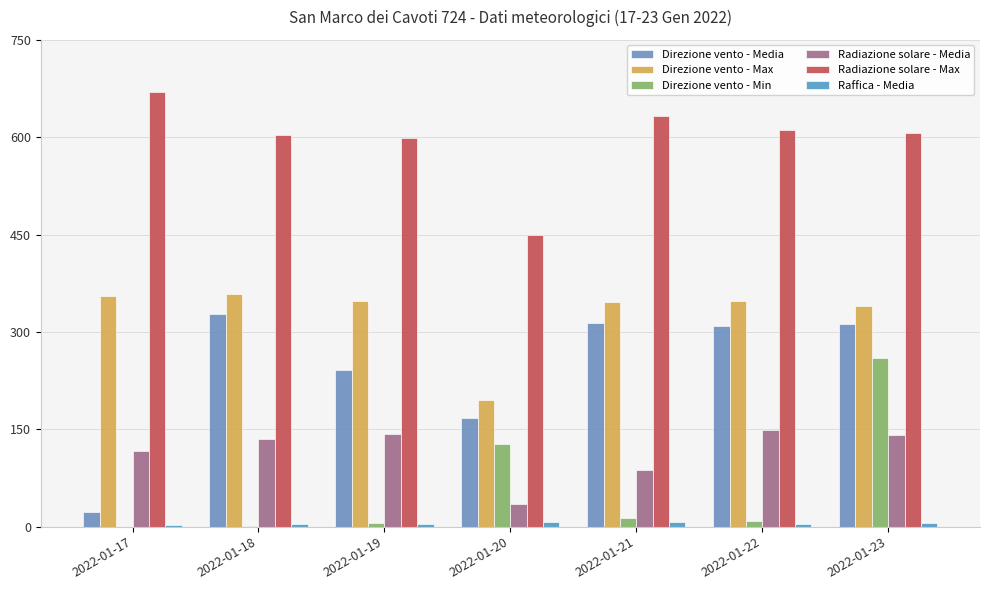

How many groups of bars are there?

7